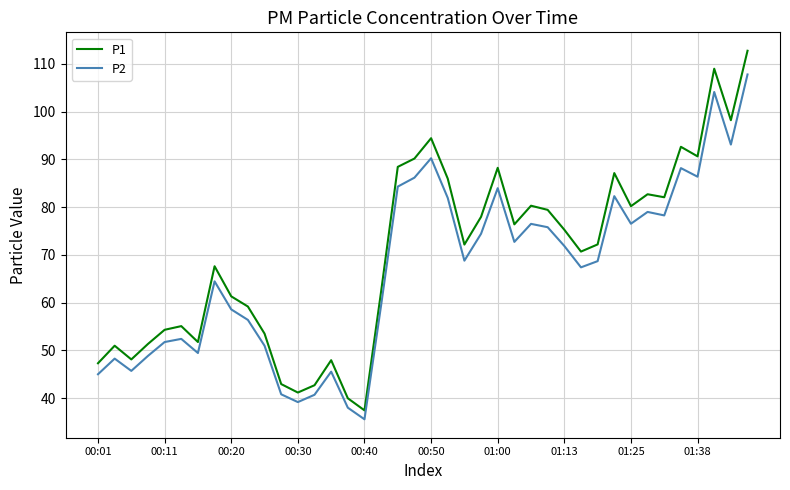

True or false: P2 and P1 intersect in this chart.

False